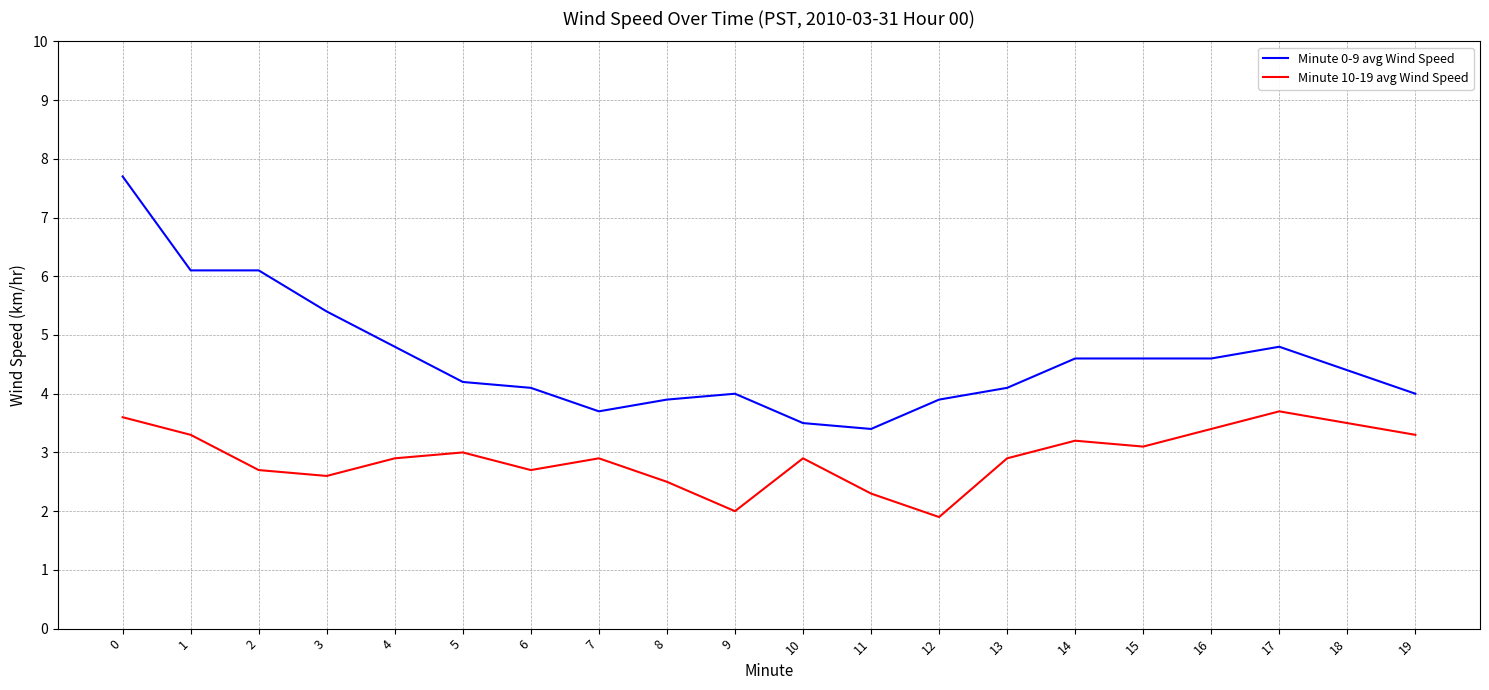

What is the highest value of the Minute 0-9 avg Wind Speed series?

7.7